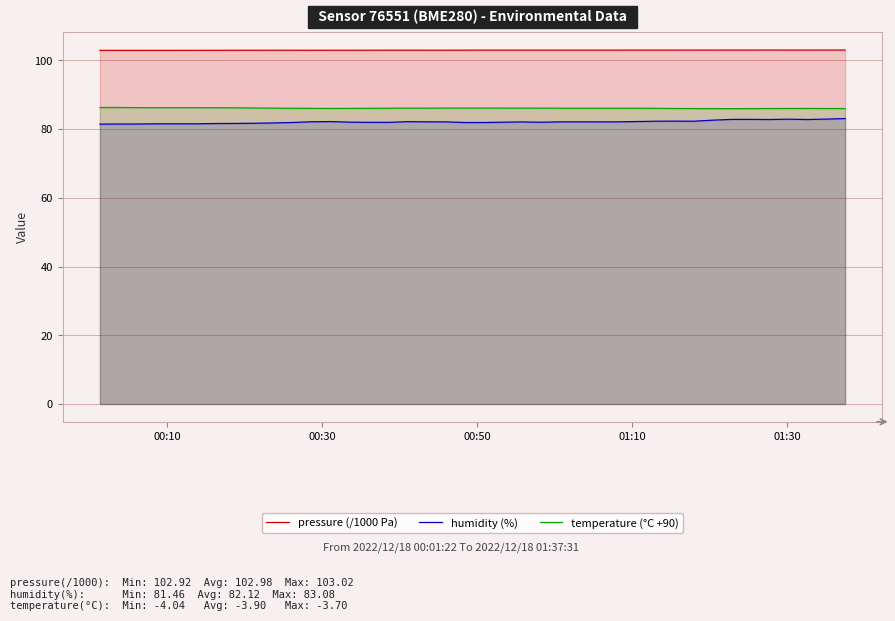

What is the difference between the second highest and second lowest values in the temperature (°C +90) series?

0.3